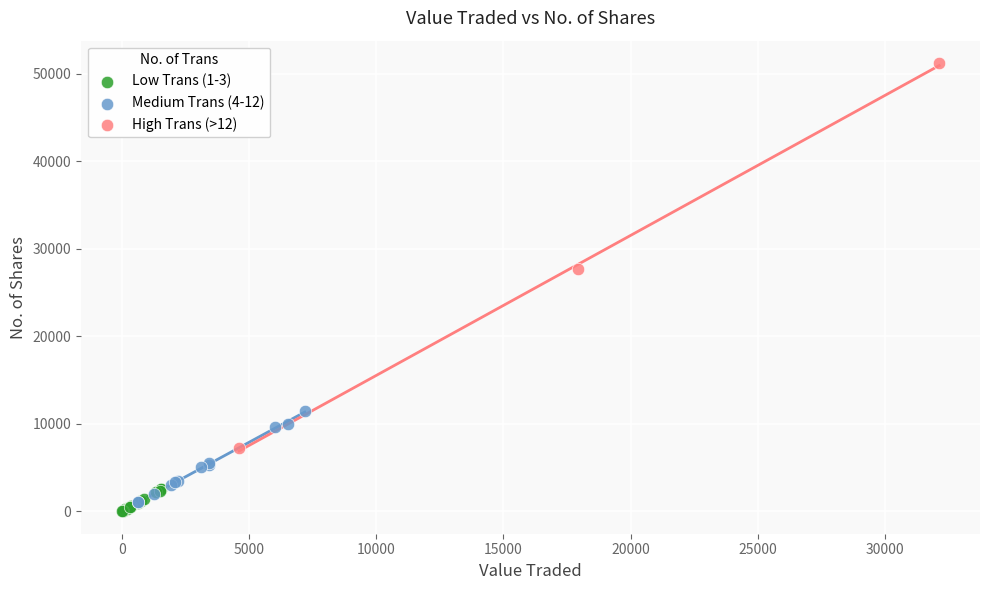

Which series reaches the maximum Y coordinate?

High Trans (>12)